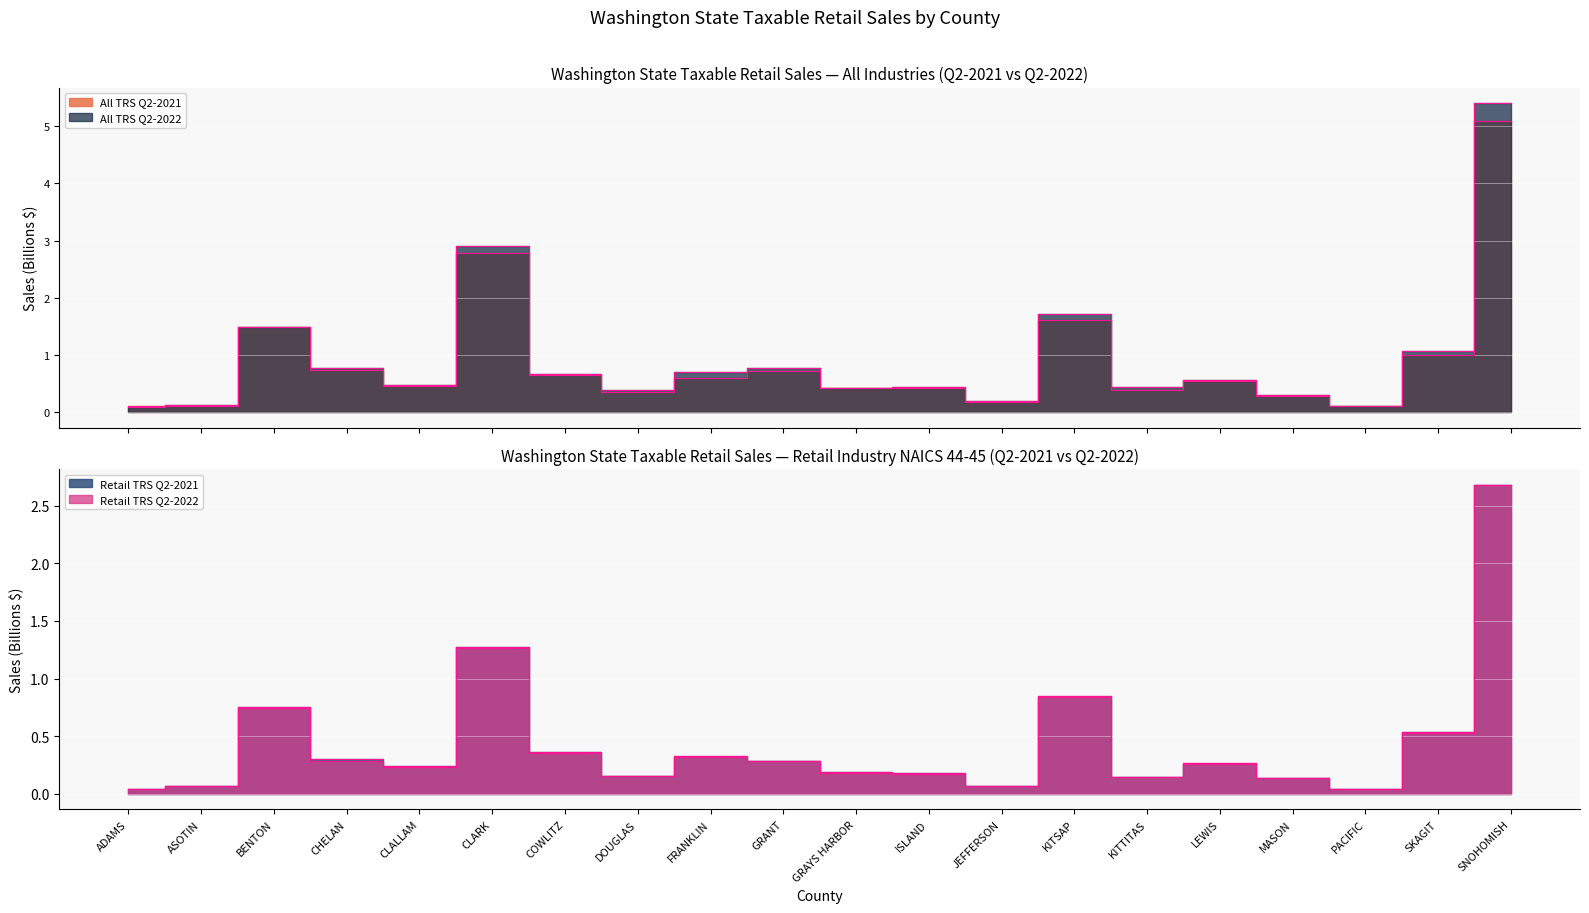

At which category is the sum across all series the highest?

SNOHOMISH